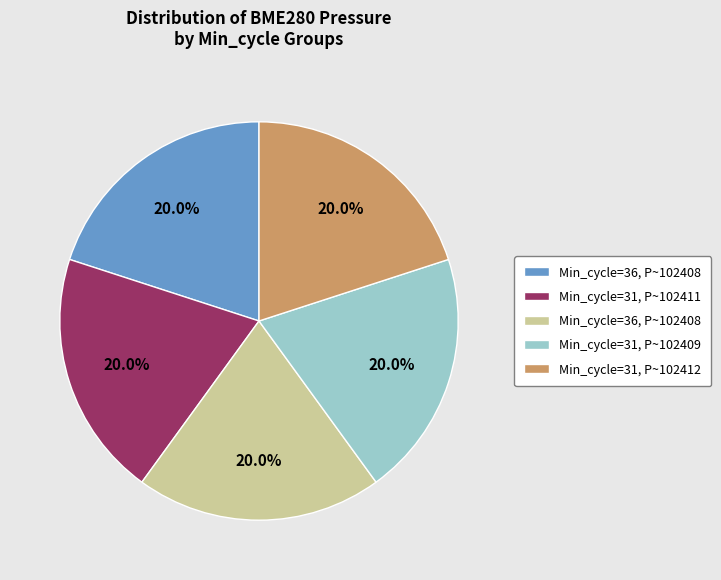

Does any single category account for the majority?

No